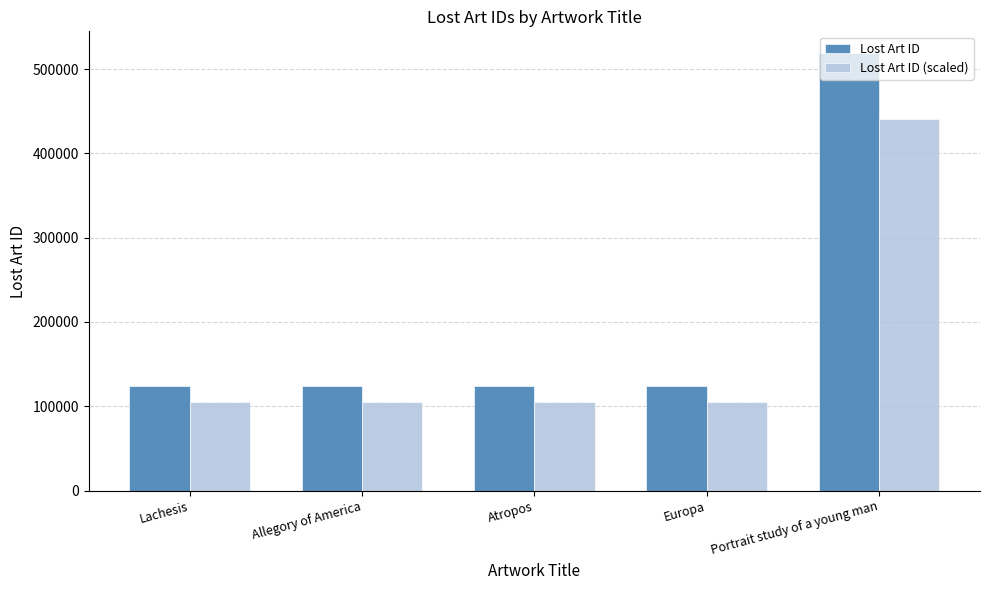

What is the smallest value displayed?

105010.7